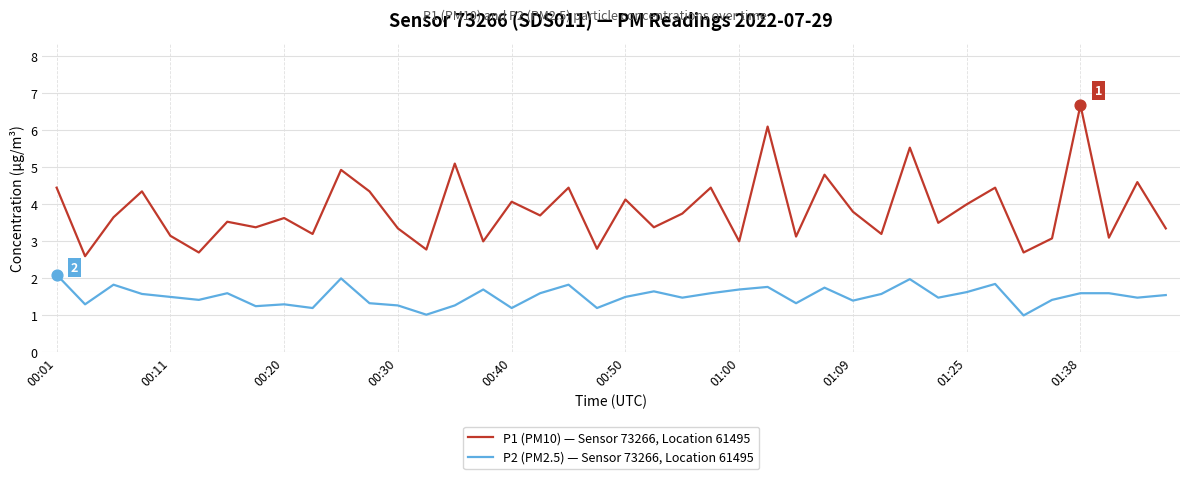

List the series in order of their overall mean, highest first.

P1 (PM10) — Sensor 73266, Location 61495, P2 (PM2.5) — Sensor 73266, Location 61495